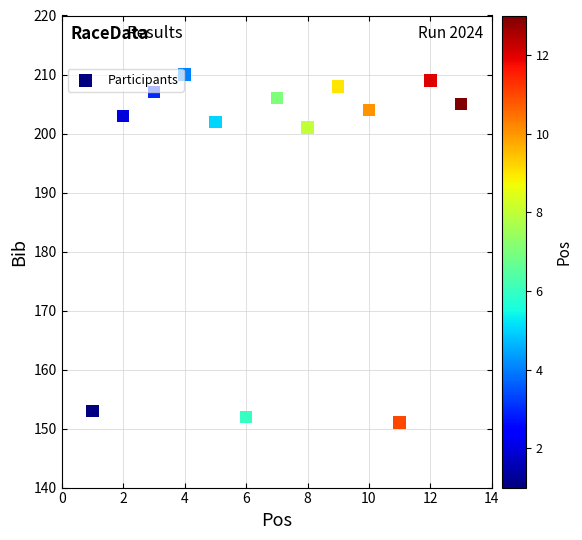

What Y value in the scatter plot is closest to 180?

201